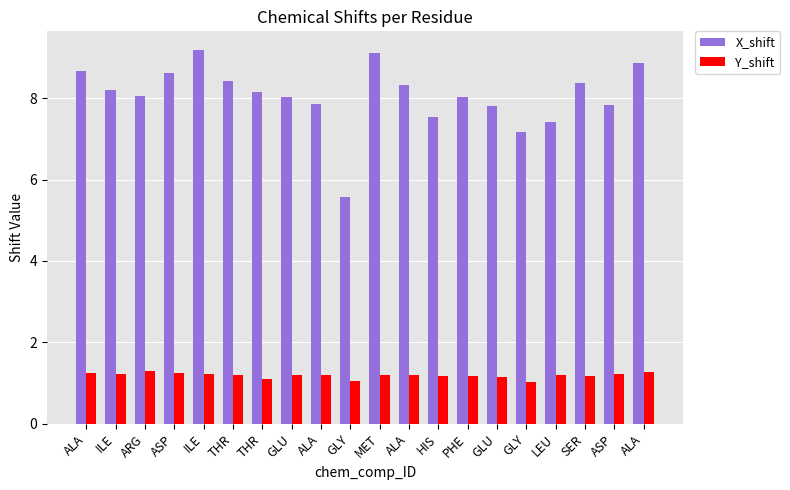

What is the sum of all X_shift values?

161.1